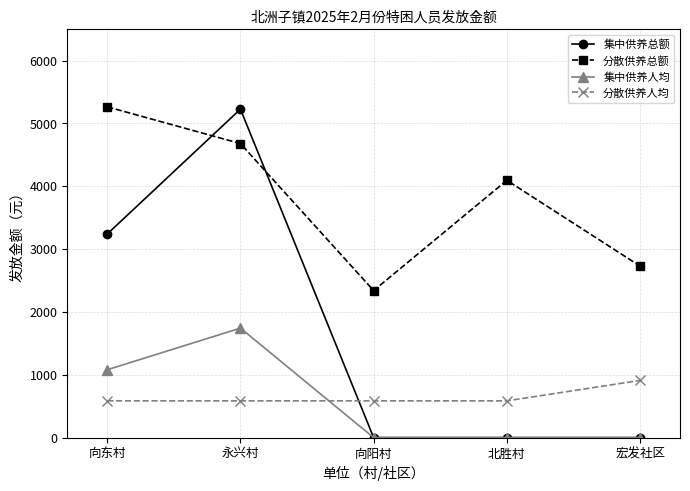

What is the greatest value displayed?

5265.0